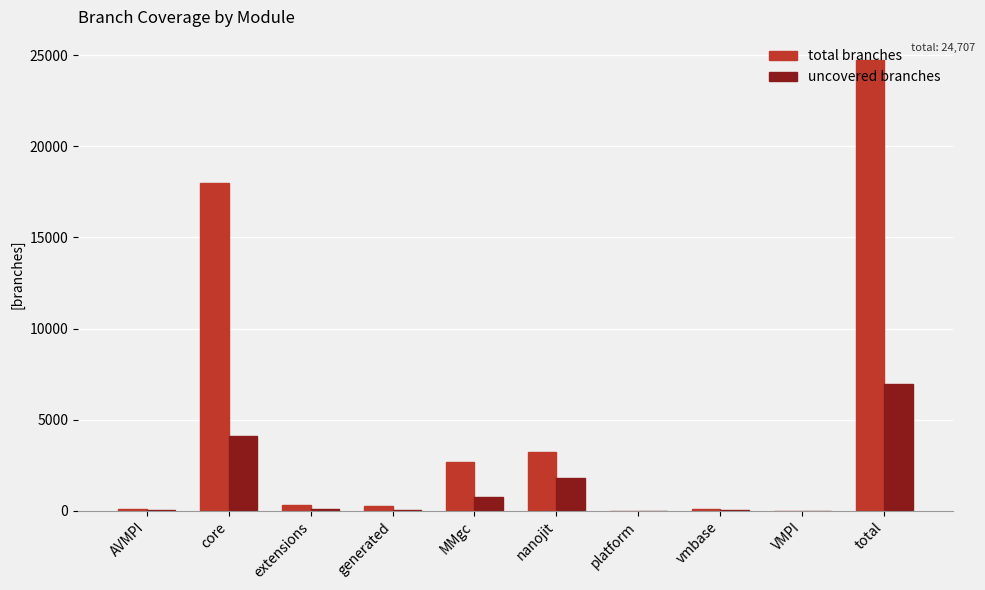

What are all the series names shown in the legend?

total branches, uncovered branches